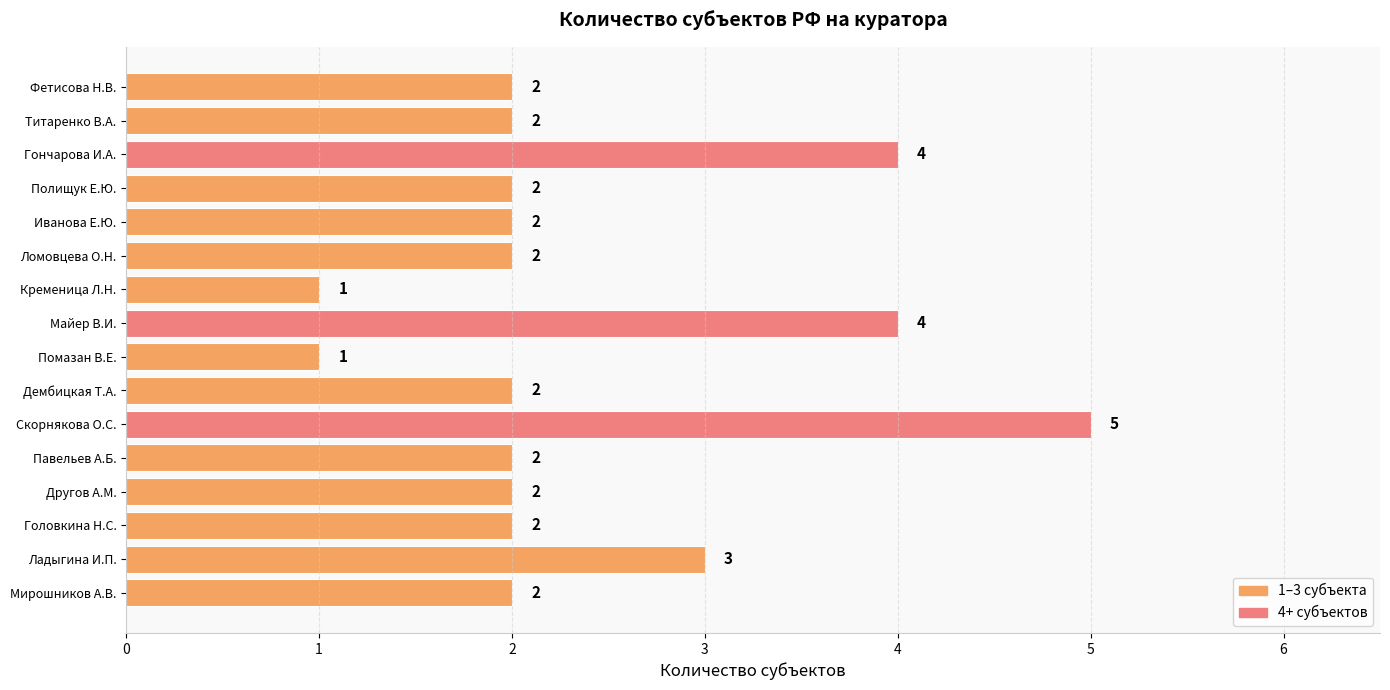

What is the difference between the maximum and minimum values?

4